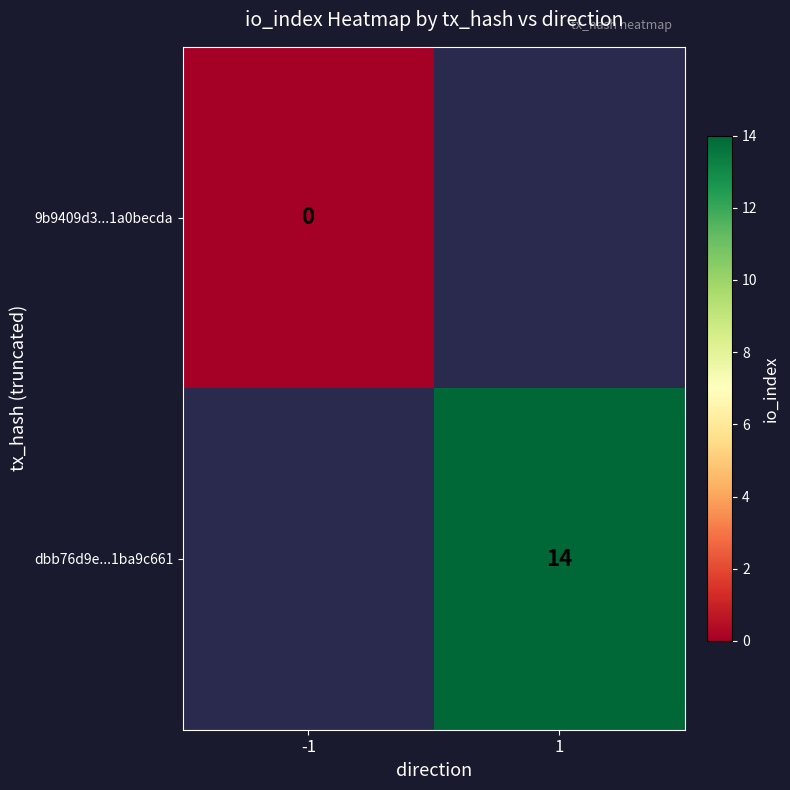

The dbb76d9e...1ba9c661 series shows 19.7 at 1. True or false?

False